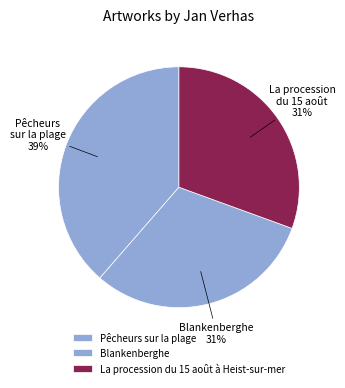

Is it true that Blankenberghe is 20% of the pie?

False